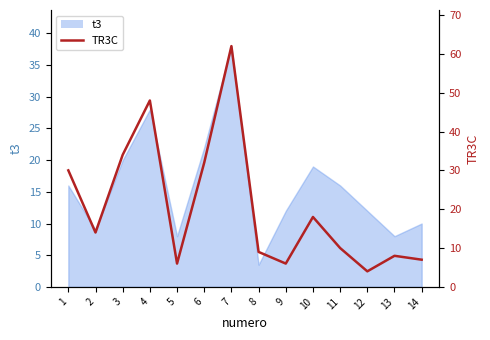

Reading right to left, transcribe all the data shown in this chart.

7	8	4	10	18	6	9	62	32	6	48	34	14	30